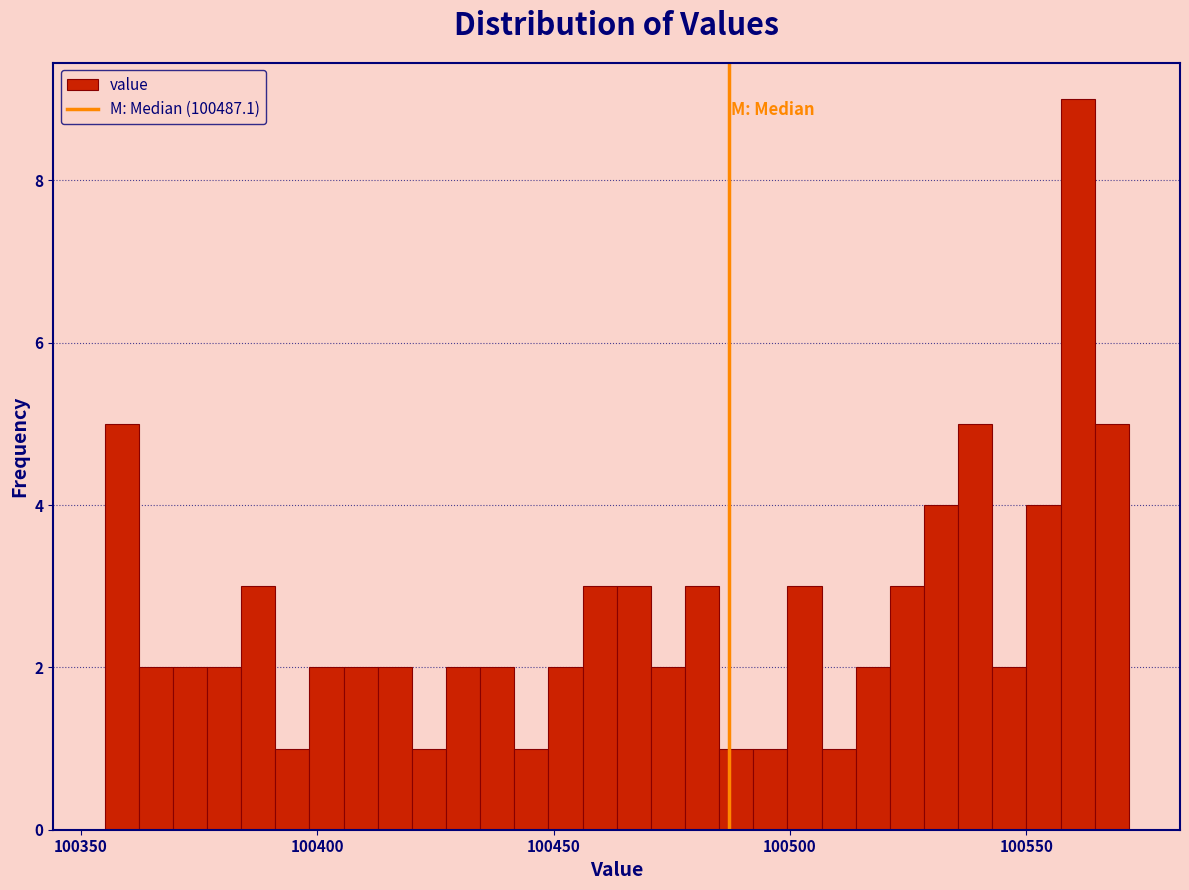

Around what value on the x-axis is the tallest bar? Give the approximate position of its centre, as read against the axis.

100560